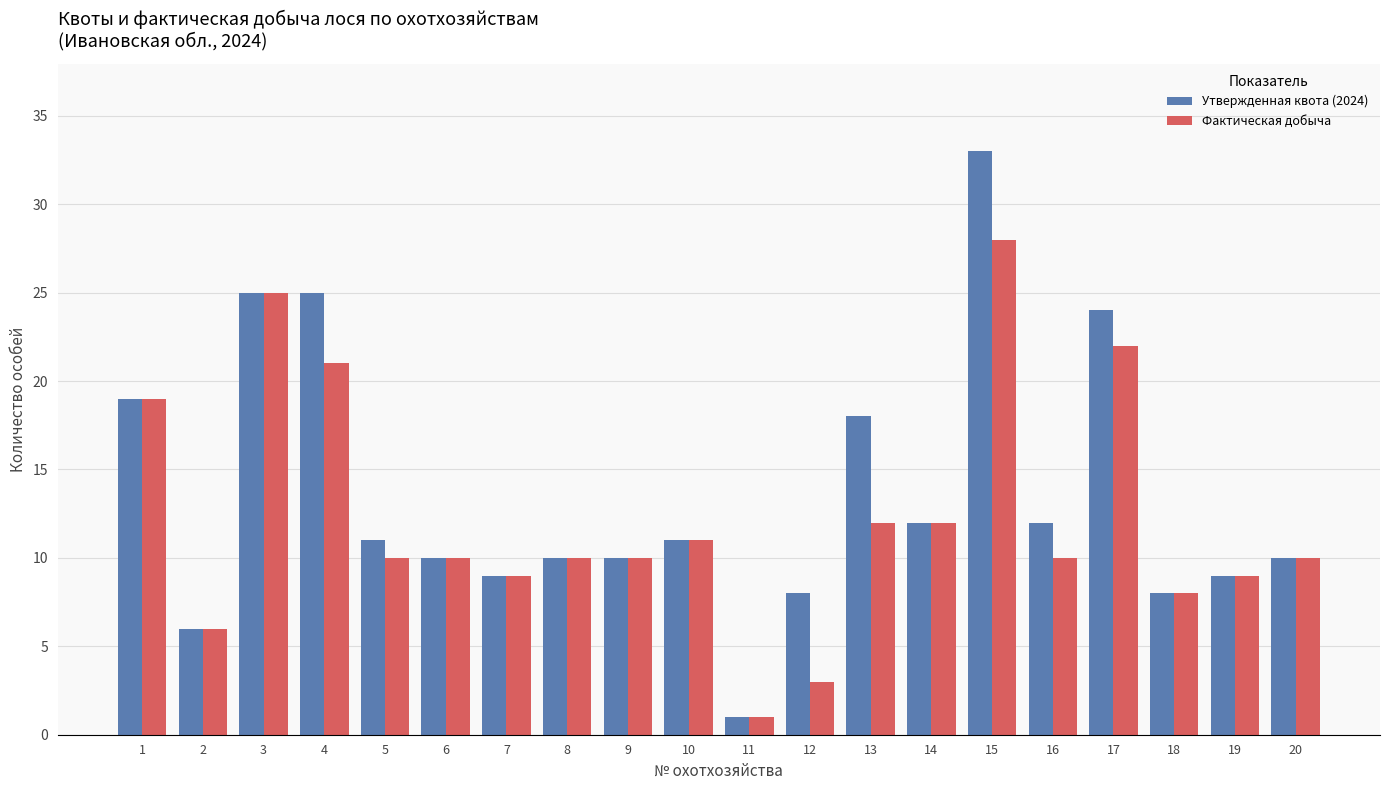

True or false: Утвержденная квота (2024) has a value of 18 at 6.

False